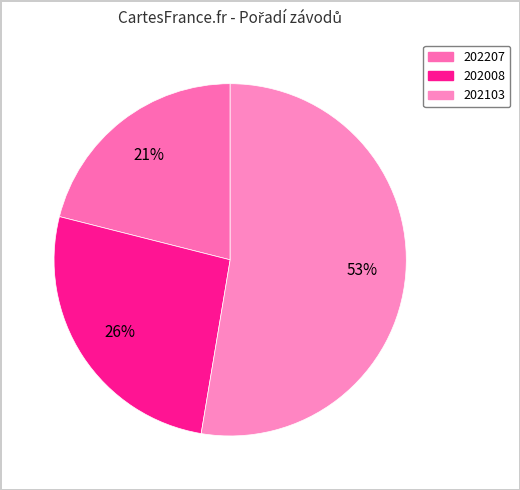

What is the smallest slice in the pie chart?

202207